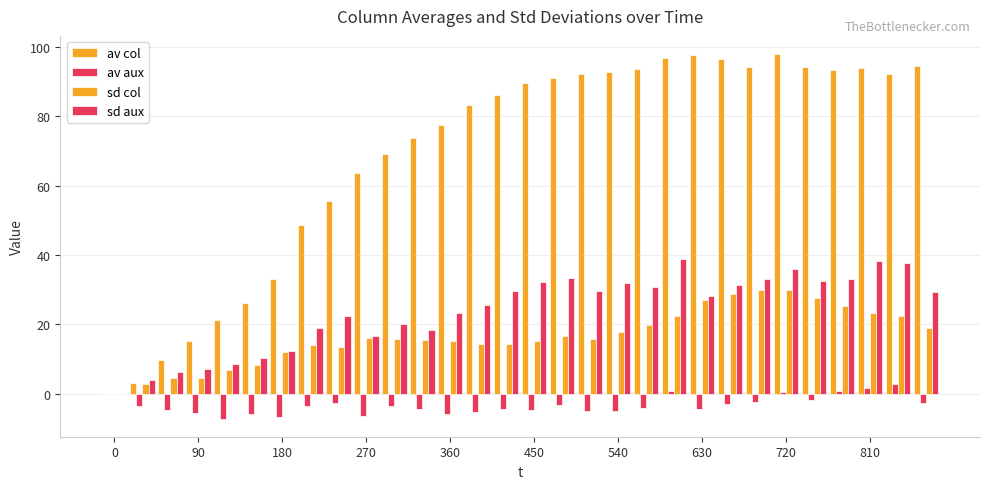

How many series are shown in this chart?

4